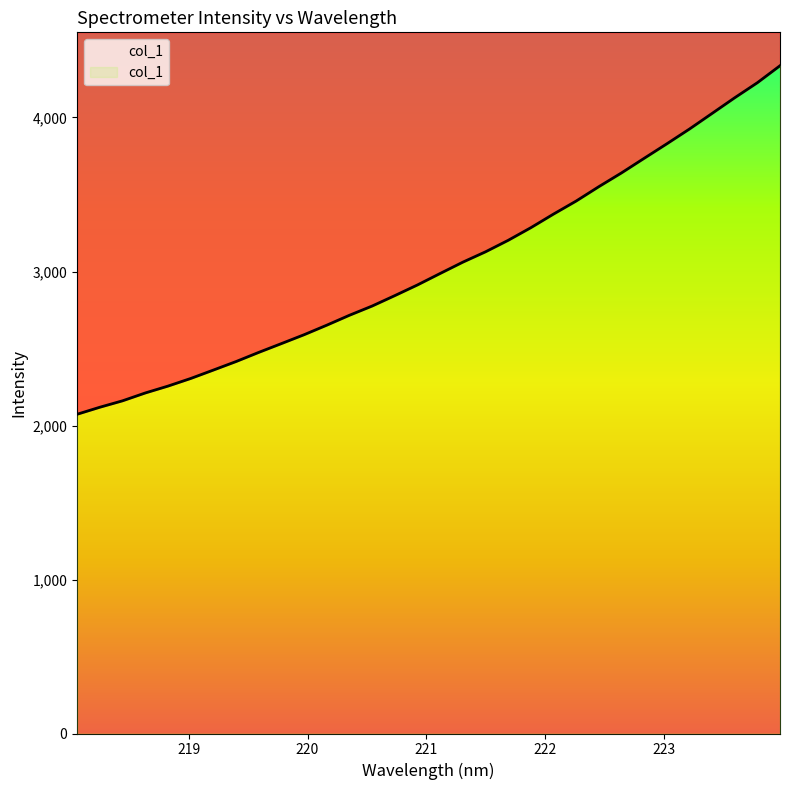

Reading left to right, list all the values displayed in this chart.

218.0596=2073.1	218.2508=2118.7	218.442=2160.4	218.6332=2211.2	218.8244=2255.8	219.0156=2305.2	219.2067=2359.9	219.3979=2415.2	219.589=2474.7	219.7801=2531.9	219.9712=2589.5	220.1623=2651.4	220.3533=2715.8	220.5444=2775.7	220.7354=2843.4	220.9264=2912.8	221.1174=2987.2	221.3083=3060.7	221.4993=3127.8	221.6902=3202.4	221.8812=3284.4	222.0721=3372.7	222.263=3457.5	222.4538=3550.7	222.6447=3640.1	222.8355=3734.8	223.0264=3828.9	223.2172=3925.0	223.408=4026.5	223.5987=4128.2	223.7895=4225.9	223.9802=4336.2